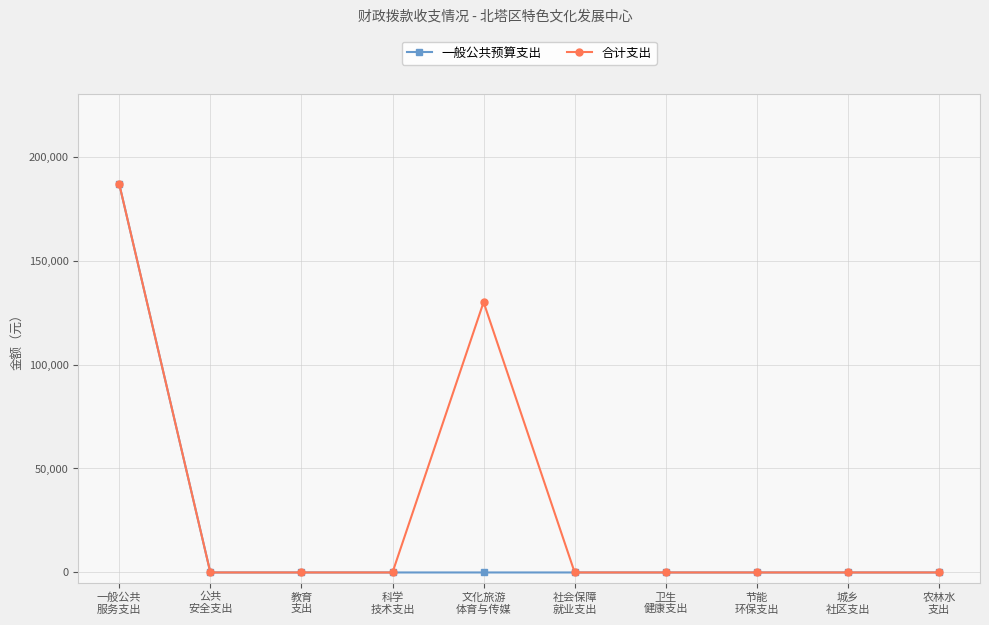

Which series has the largest total across all categories?

合计支出